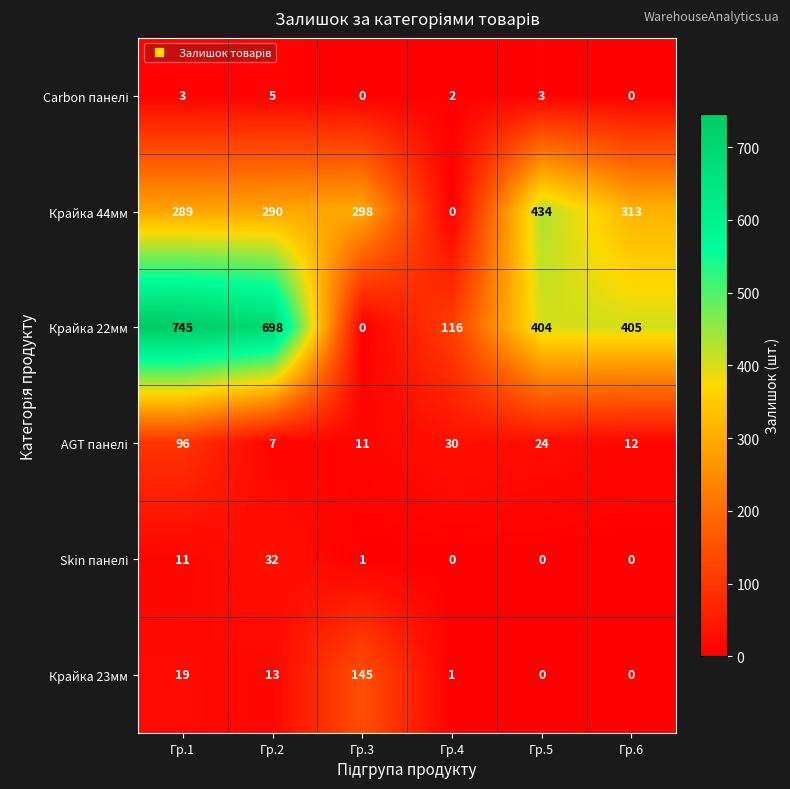

At which label is Крайка 23мм closest to 72?

Гр.1